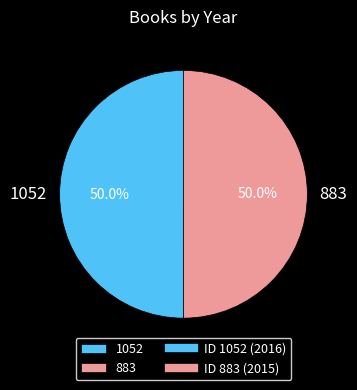

To the nearest percent, what is the combined percentage of 1052 and 883?

100%